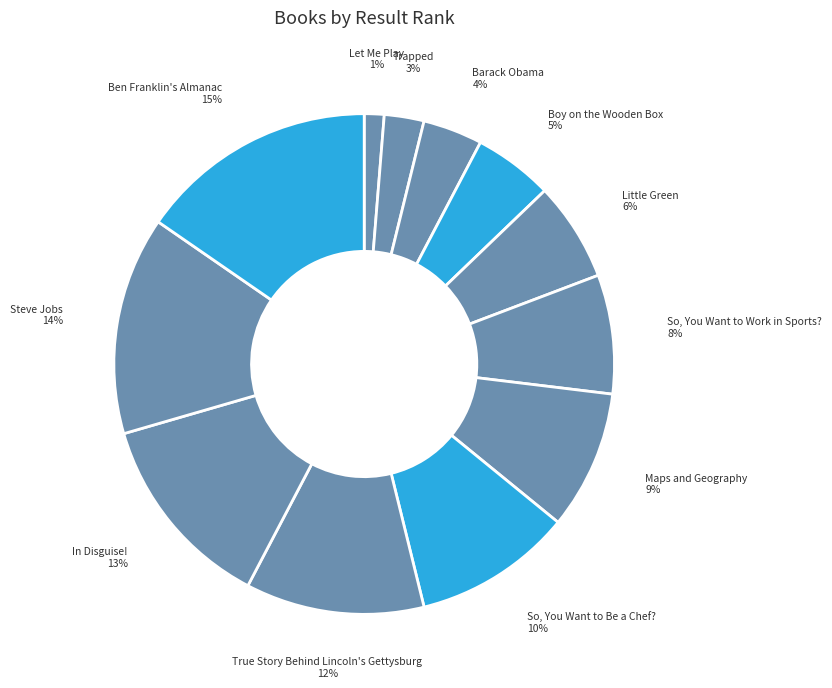

How many slices are in this pie chart?

12